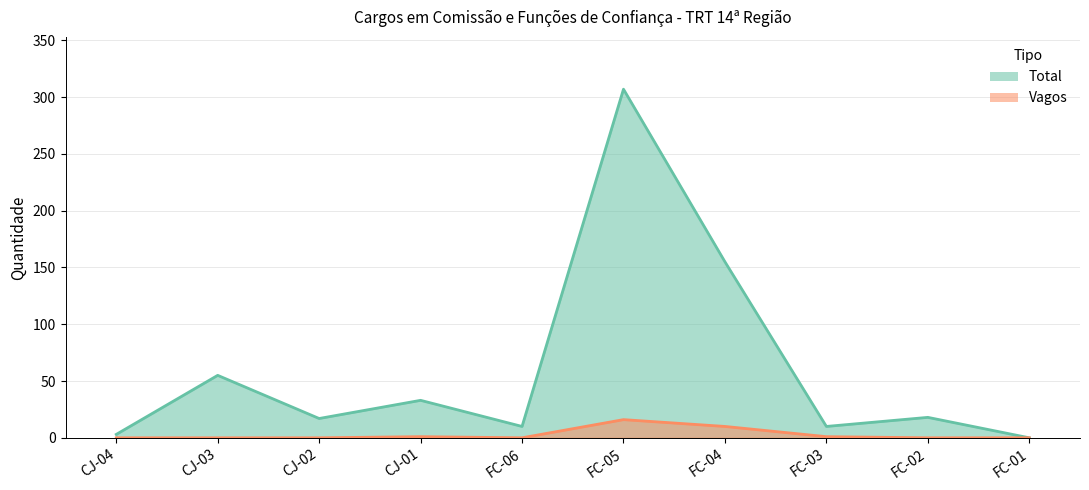

Which series has the largest total across all categories?

Total